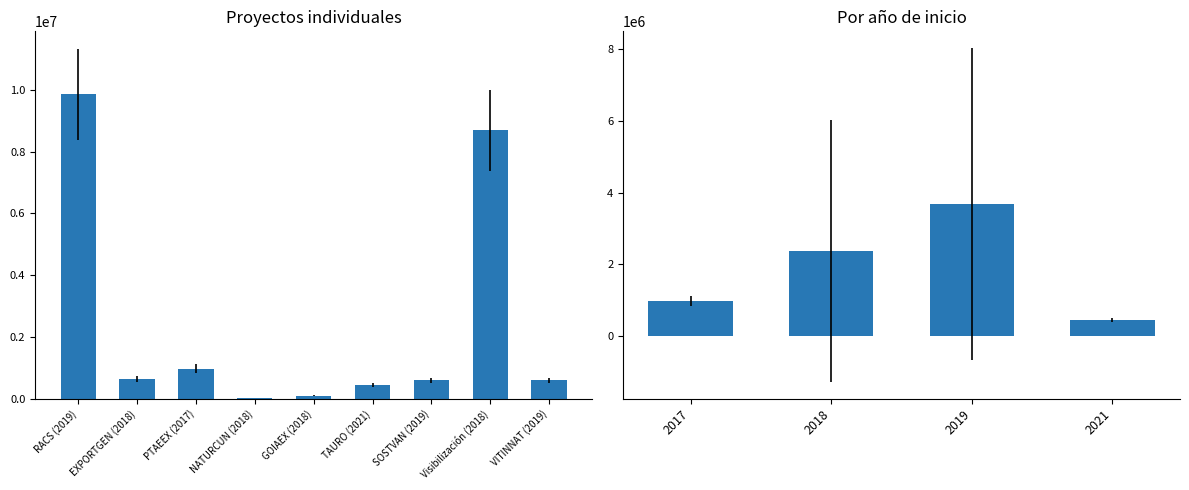

What value does the data have at GOIAEX (2018)?

99423